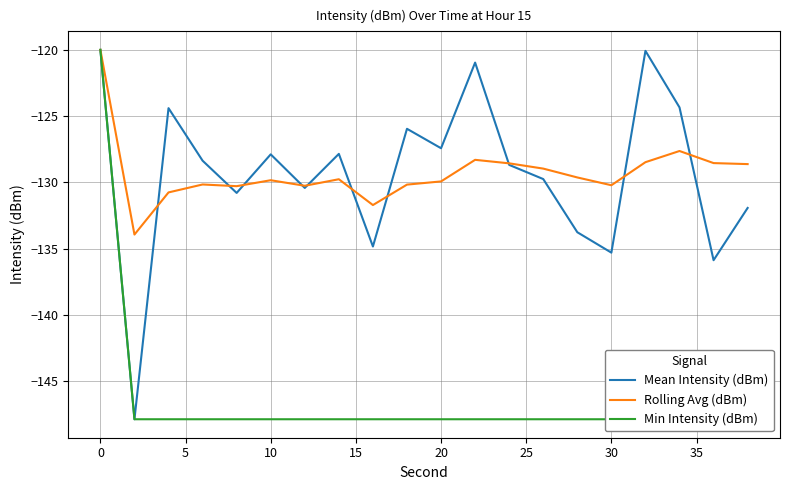

What is the maximum value for Mean Intensity (dBm)?

-120.0